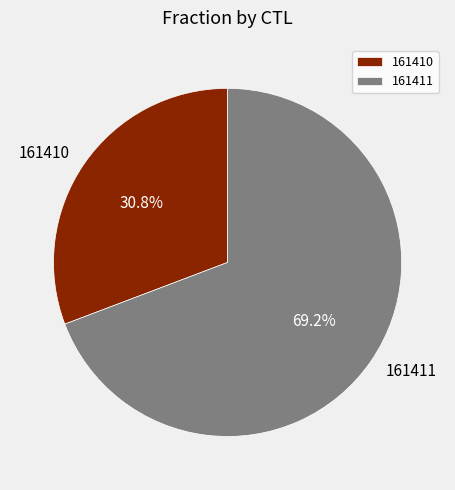

What is the smallest slice in the pie chart?

161410